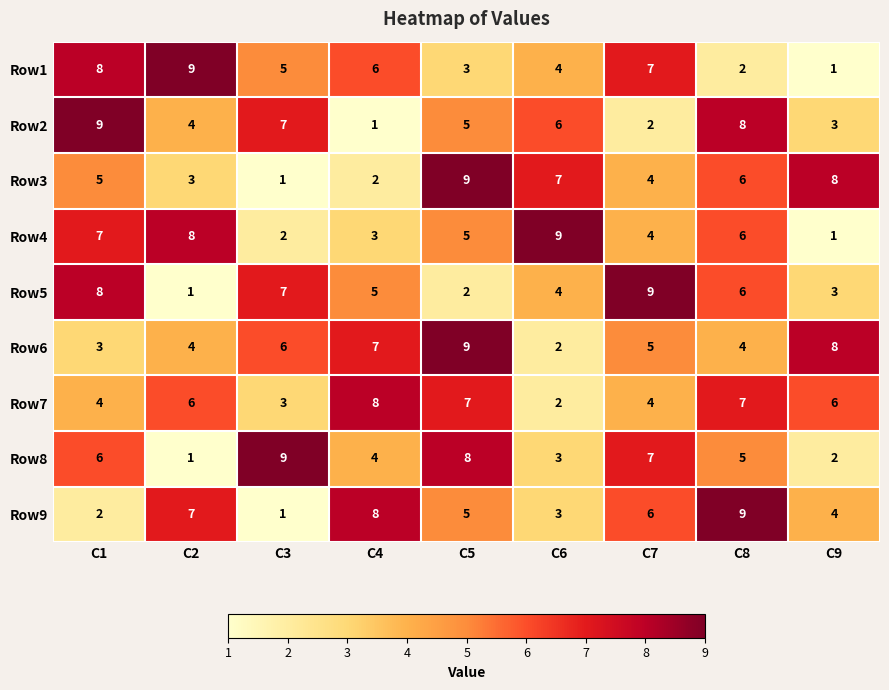

What is the sum of the Row8 values at C9 and C7?

9